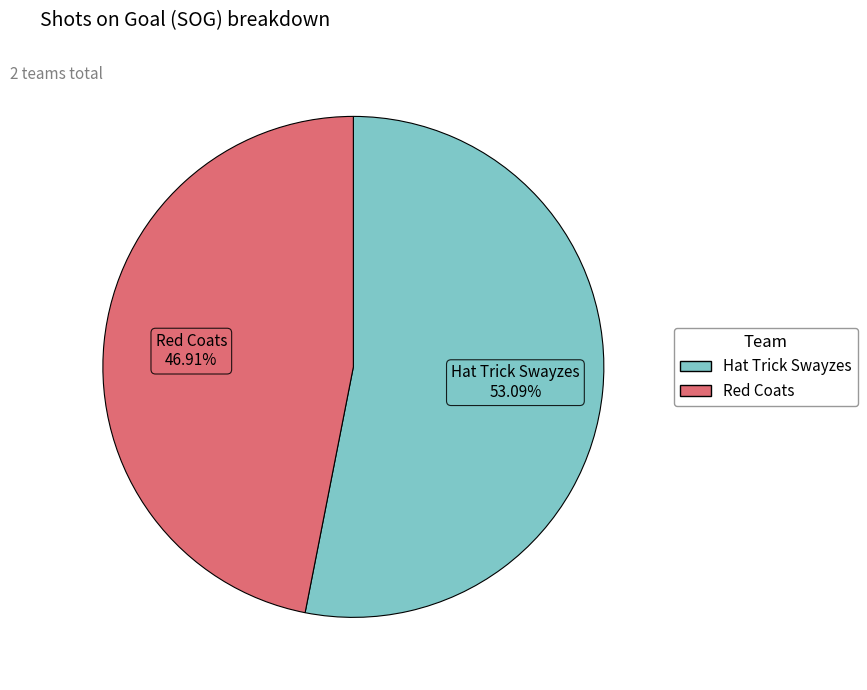

To the nearest percent, what is the difference between the Hat Trick Swayzes and Red Coats slice percentages?

6%